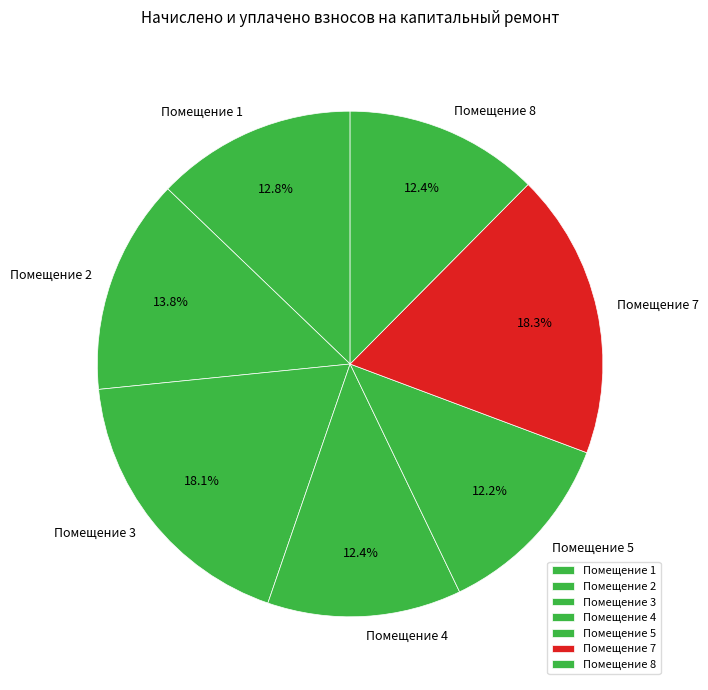

What percentage is NOT represented by Помещение 3?

81.9%